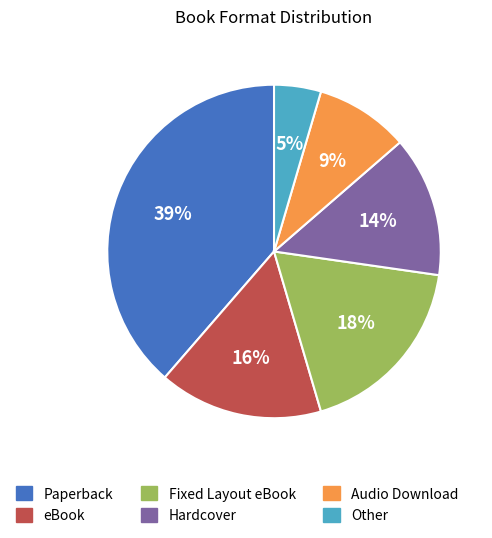

To the nearest percent, what portion does Hardcover represent?

14%